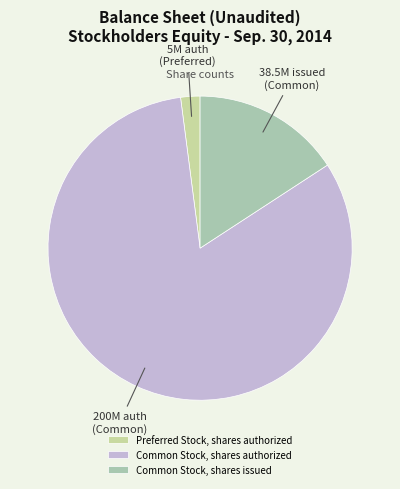

To the nearest percent, what is the difference between the largest and smallest slice percentages?

80%